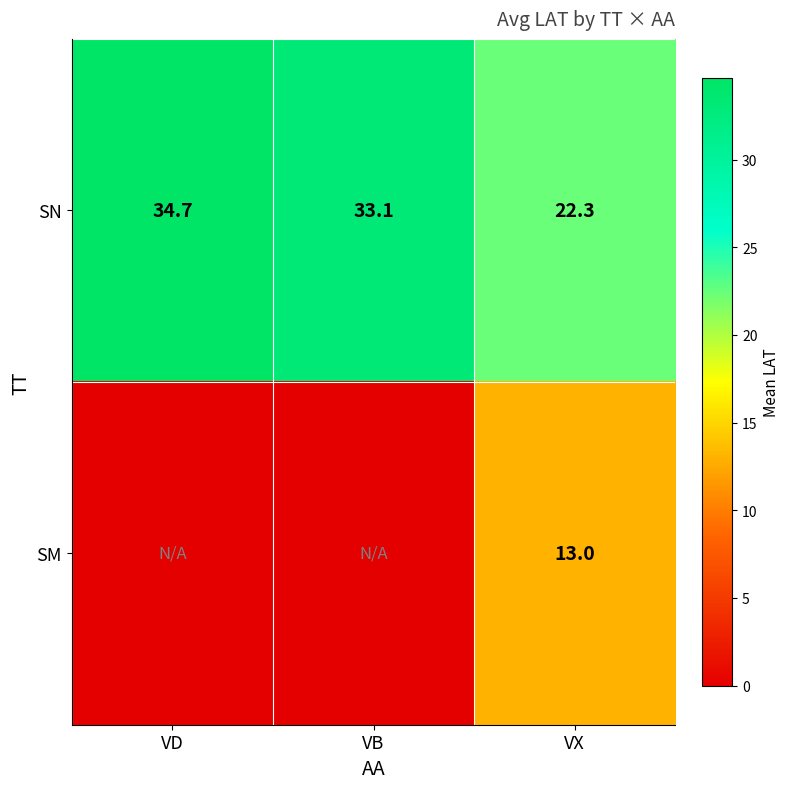

What is the sum of all SN values?

90.1